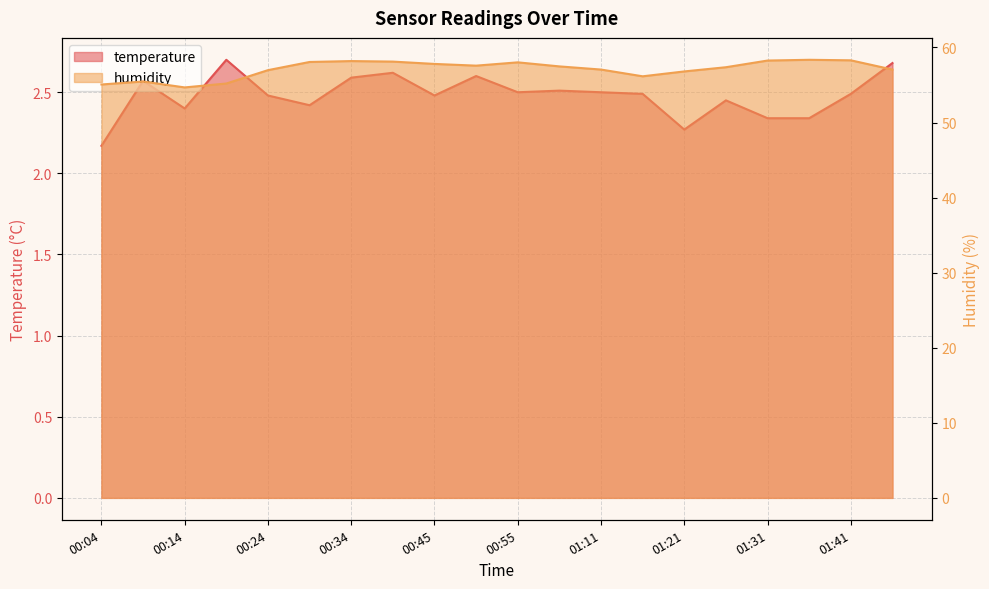

What are all the series names shown in the legend?

temperature, humidity